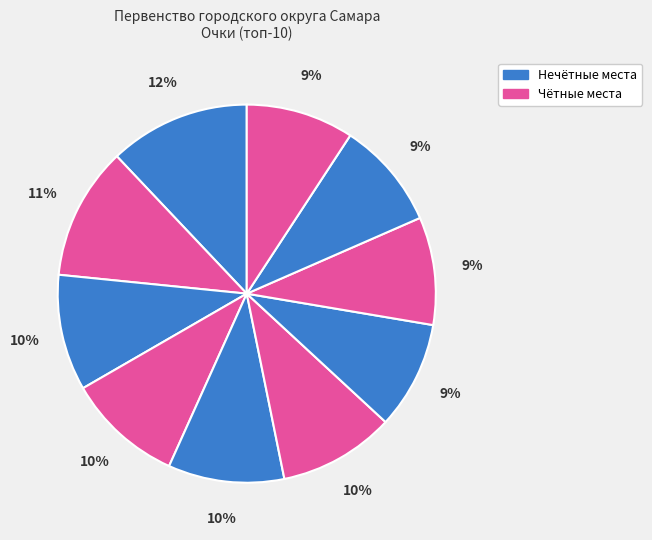

How many segments does this pie chart have?

10